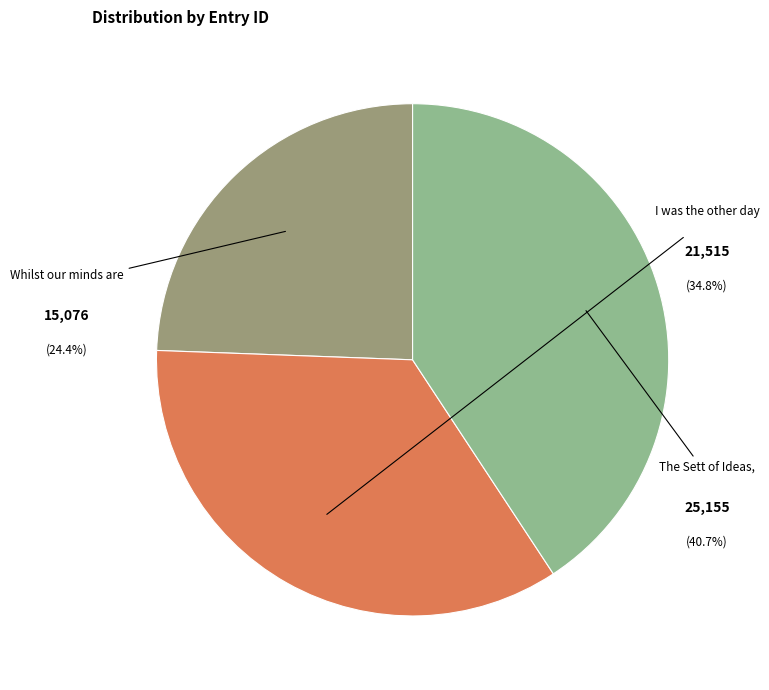

Is it true that Whilst our minds are
taken up (id: 15076) is 16% of the pie?

False